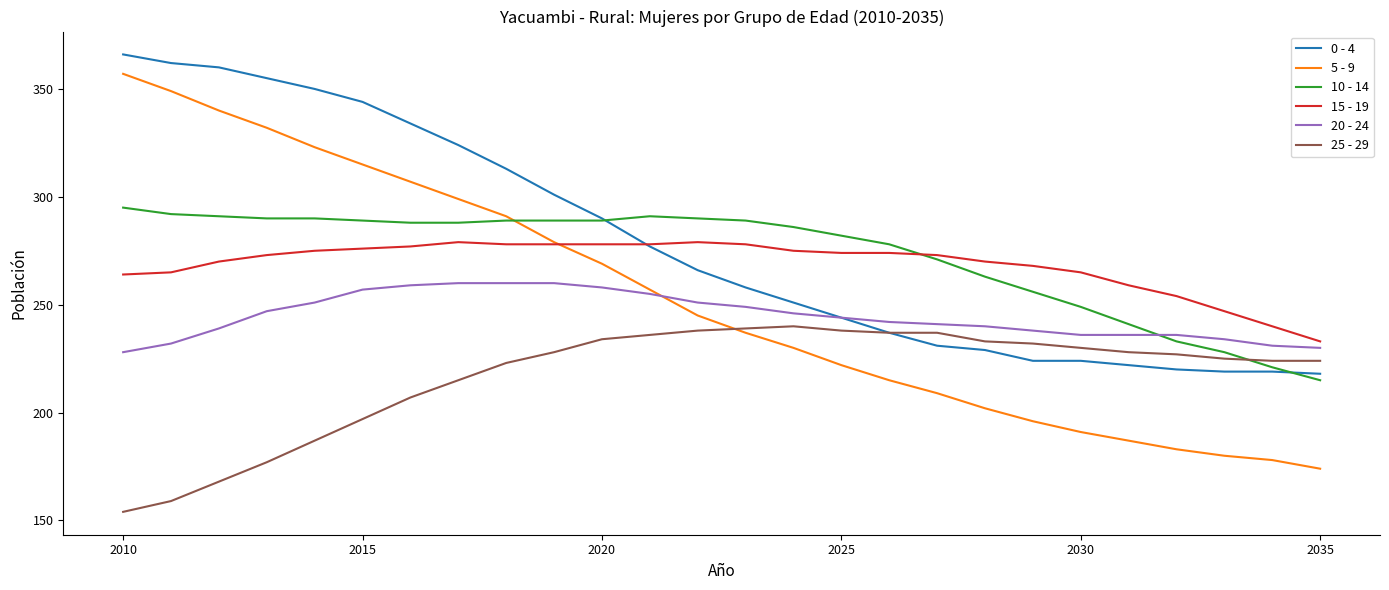

Which series has the largest range (max minus min)?

5 - 9